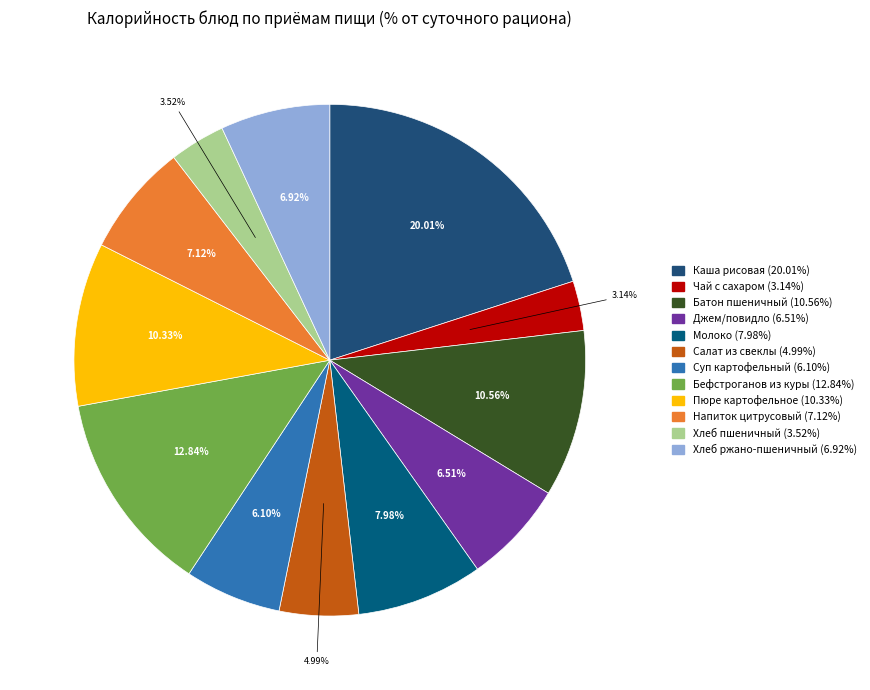

To the nearest percent, what is the average slice percentage?

8%